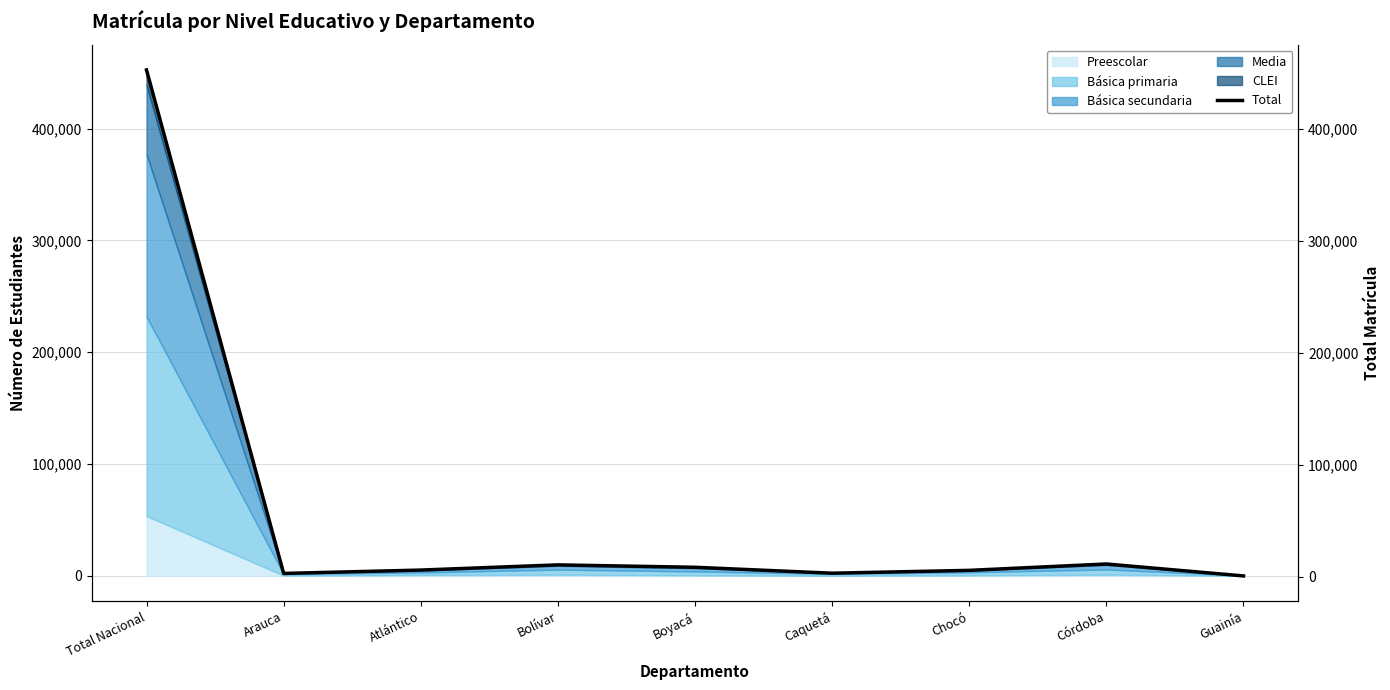

What is the label of the 2nd point from the left?

Arauca